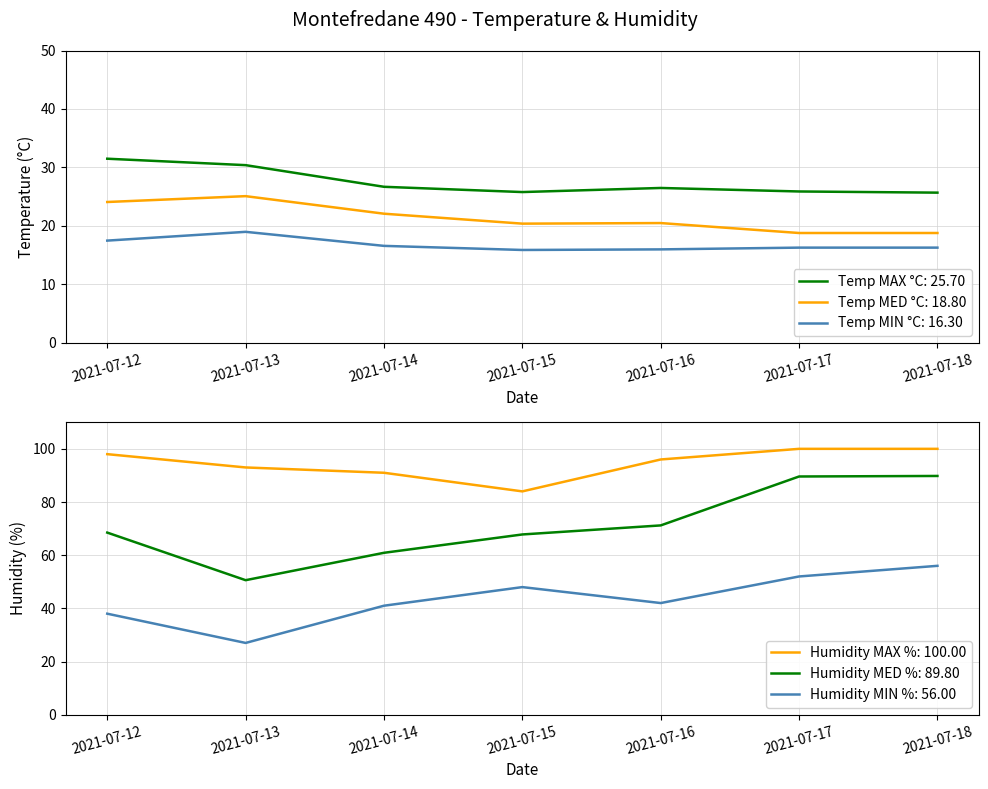

At which label does Temp MIN °C first exceed 16?

2021-07-12